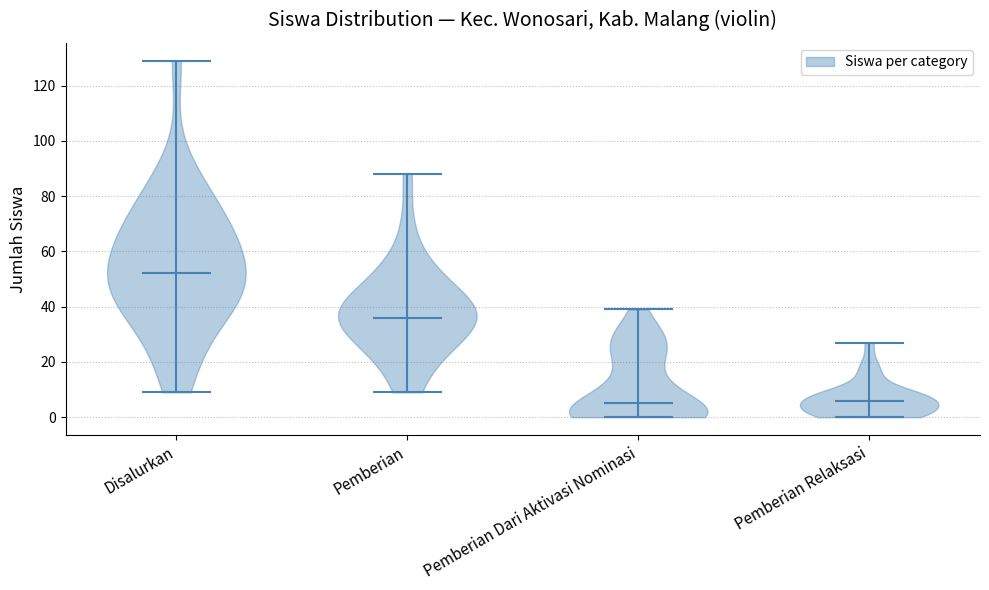

Reading left to right, read every violin against the y-axis: where its median line is, and the lowest and highest points it reaches. The values are not printed on the chart, so give them approximately, as read against the axis.

Disalurkan: median line 52, lowest point 10, highest point 130
Pemberian: median line 36, lowest point 10, highest point 88
Pemberian Dari Aktivasi Nominasi: median line 6, lowest point 0, highest point 40
Pemberian Relaksasi: median line 6, lowest point 0, highest point 28